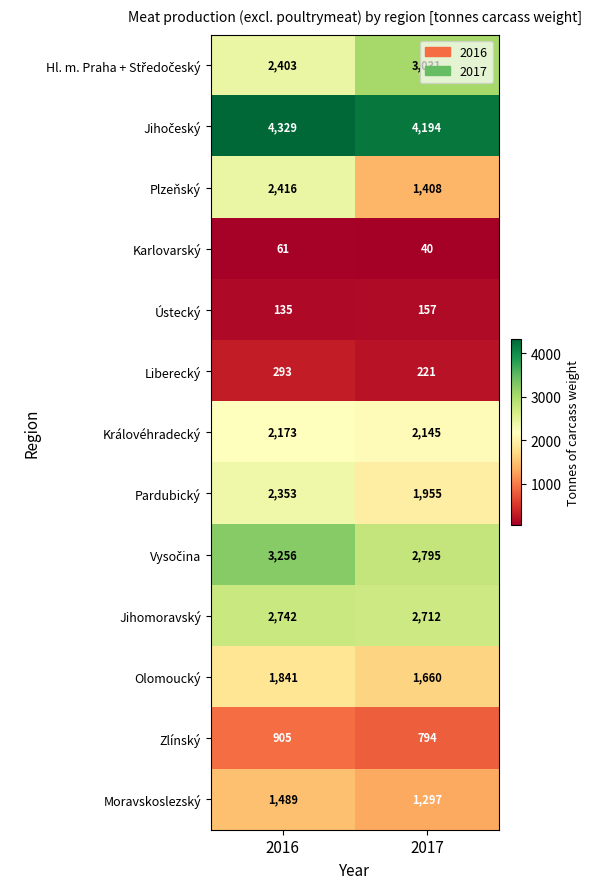

List the labels in order of Pardubický value, largest first.

2016, 2017